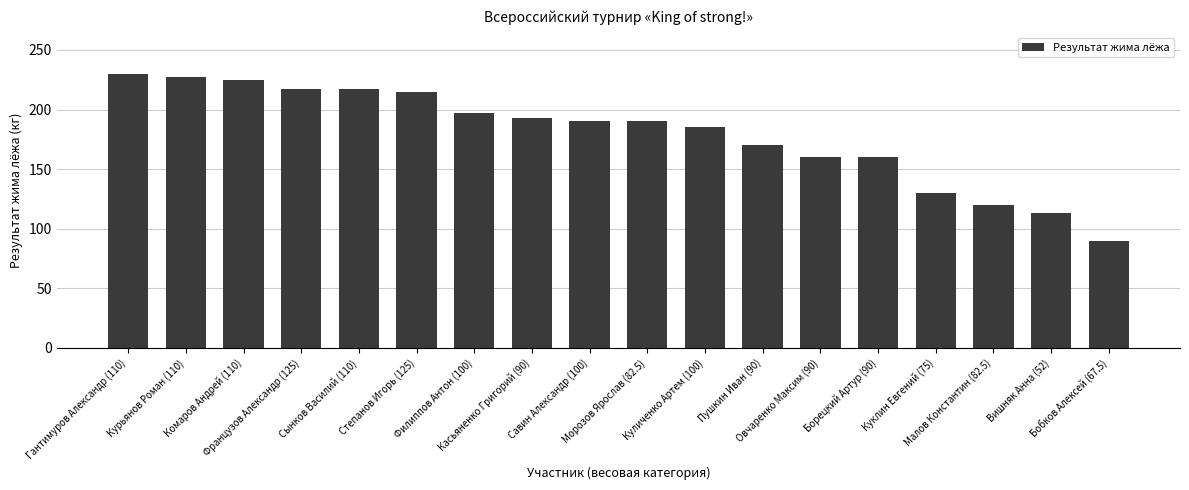

What is the value of the 5th bar from the left?

217.5